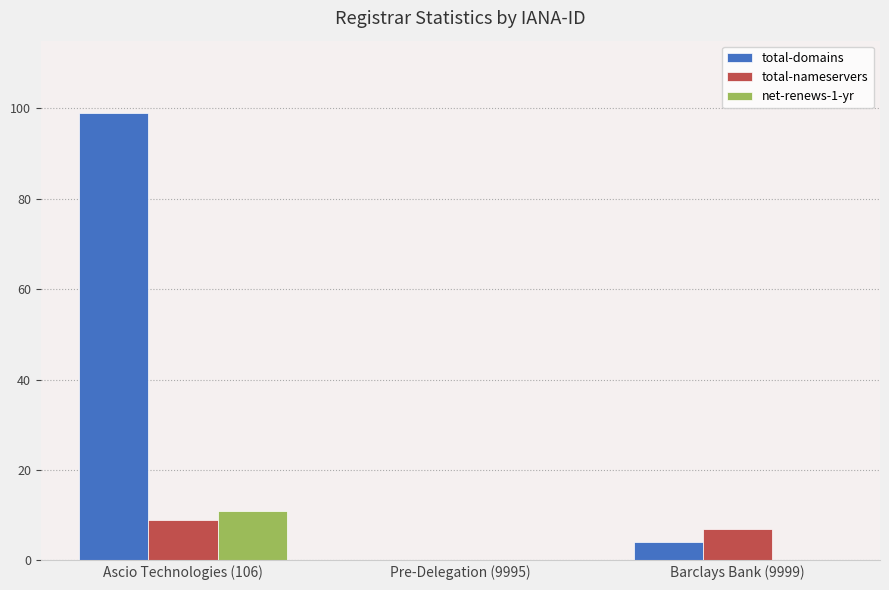

Between Ascio Technologies (106) and Barclays Bank (9999), which series saw the biggest shift?

total-domains